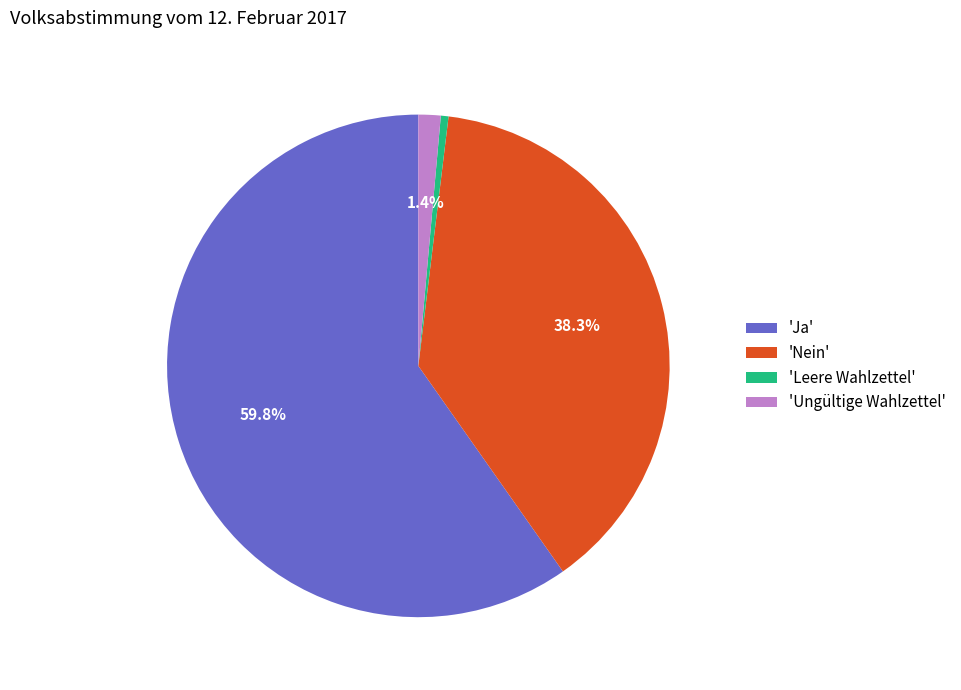

Combined, do 'Nein' and 'Ungültige Wahlzettel' account for over 50%?

No